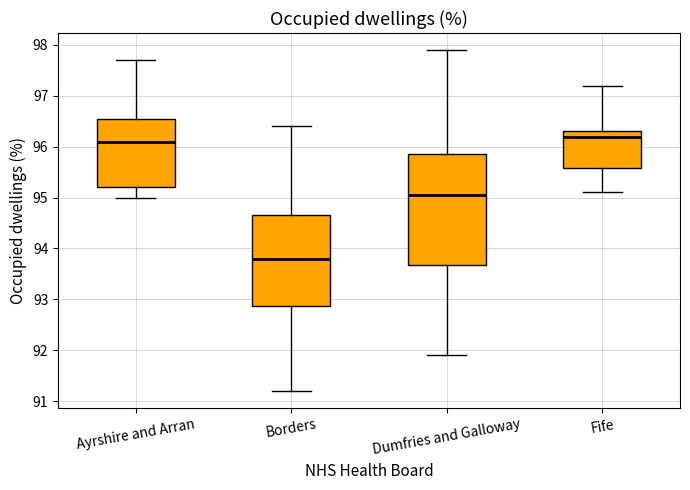

Reading left to right, read every box against the y-axis: the position of its median line, the range the box covers, and the ends of its whiskers. The values are not printed on the chart, so give them approximately, as read against the axis.

Ayrshire and Arran: median 96.1, box 95.2 to 96.6, whiskers 95.0 to 97.7
Borders: median 93.8, box 92.9 to 94.7, whiskers 91.2 to 96.4
Dumfries and Galloway: median 95.1, box 93.7 to 95.9, whiskers 91.9 to 97.9
Fife: median 96.2, box 95.6 to 96.3, whiskers 95.1 to 97.2